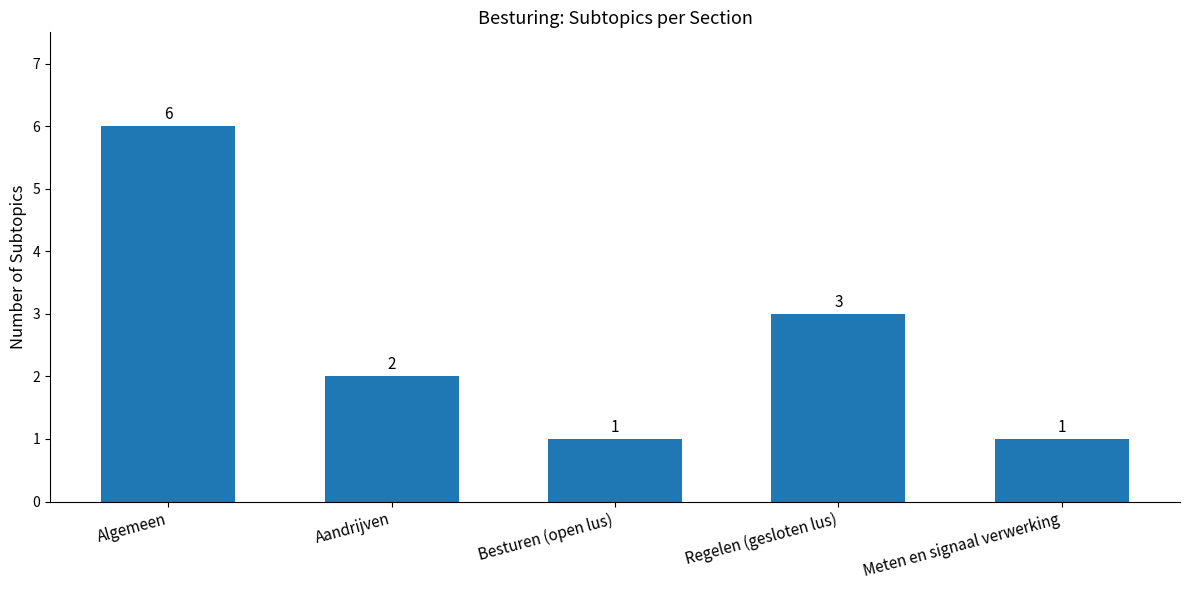

What is the change in value from Algemeen to Aandrijven?

-4